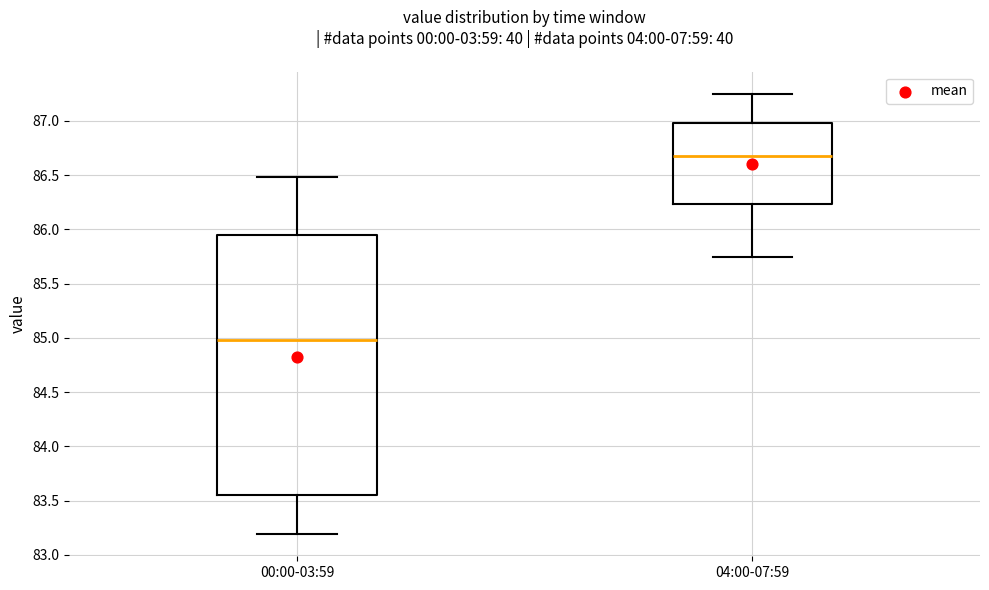

Which box is the tallest, from its lower edge to its upper edge?

00:00-03:59